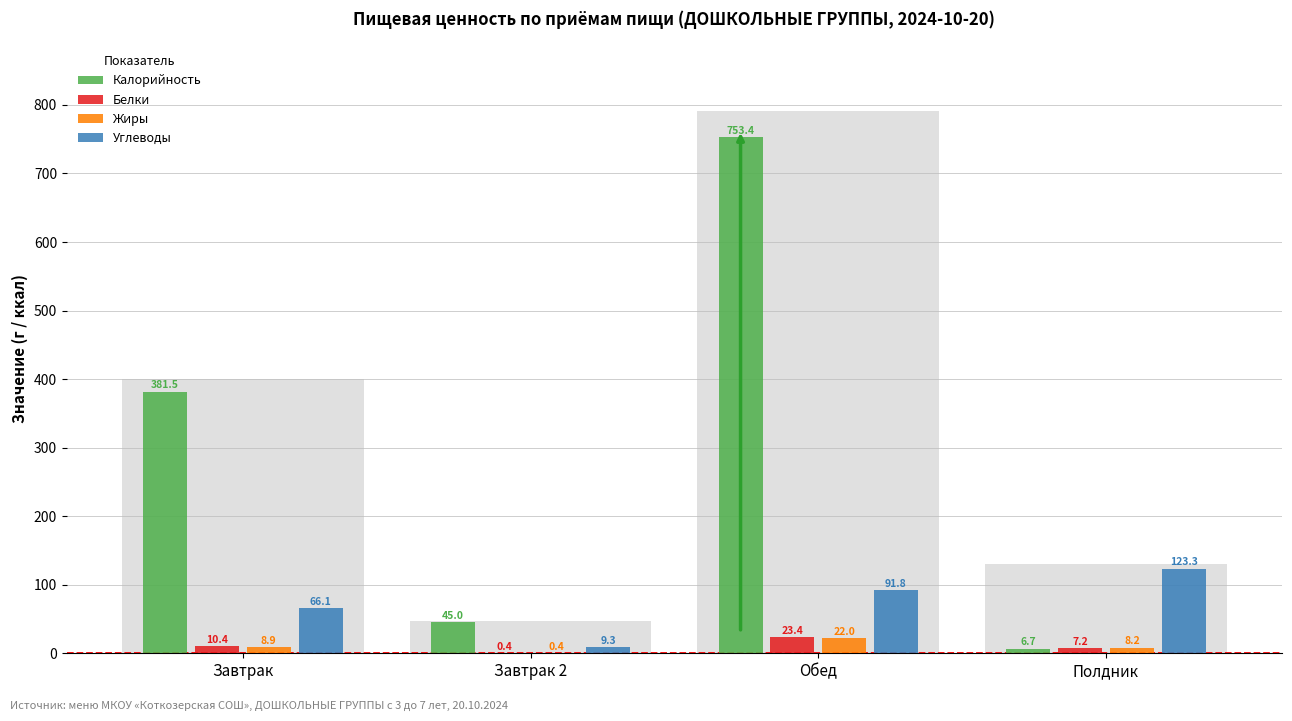

The value of Жиры at Завтрак is 8.9. True or false?

True